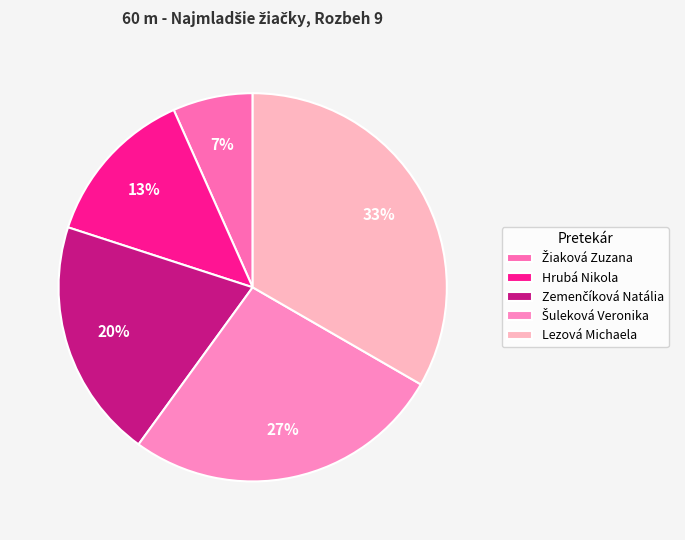

Between Hrubá Nikola and Lezová Michaela, which is larger?

Lezová Michaela